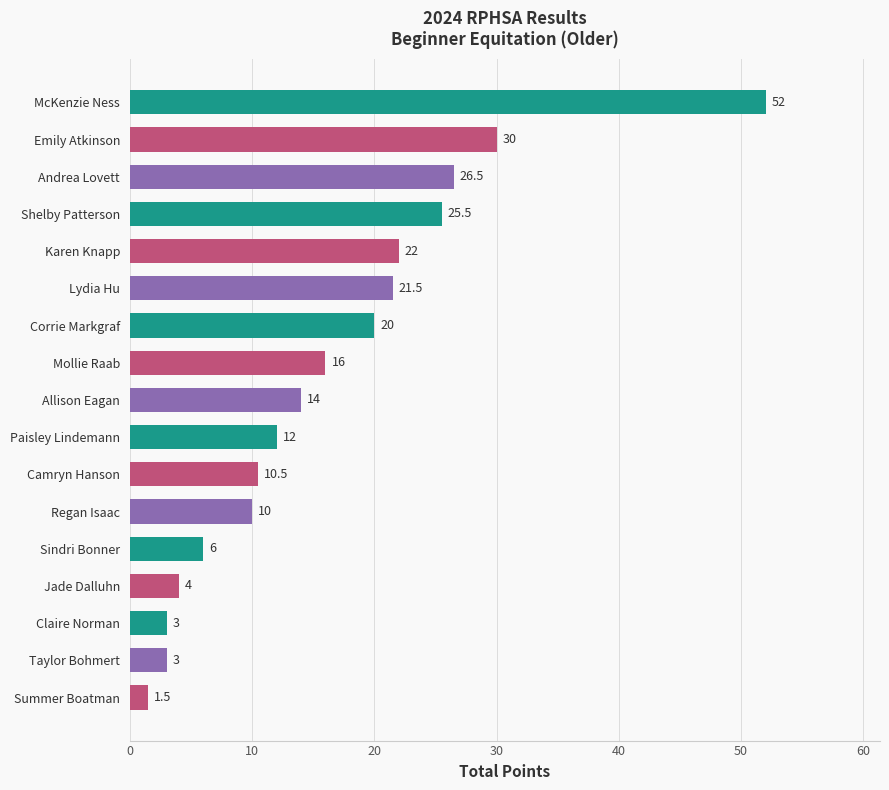

The value at Regan Isaac is 5.2. True or false?

False